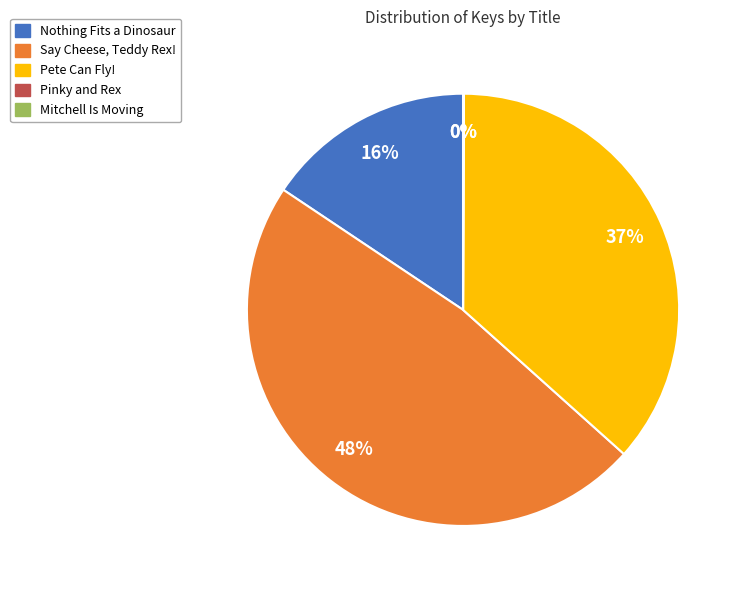

To the nearest percent, what is the average slice percentage?

20%